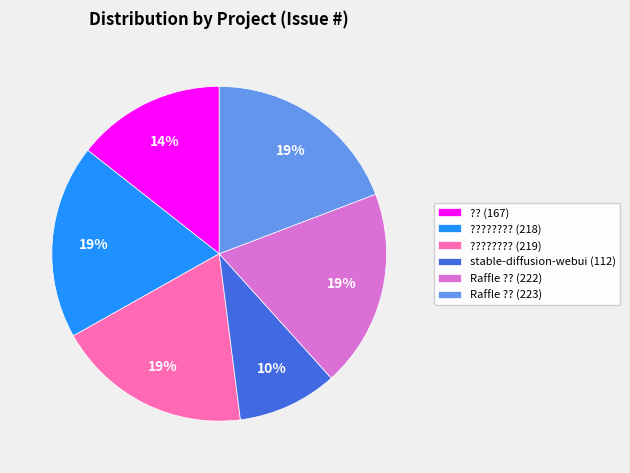

The Raffle ?? (222) slice represents 27% of the pie. True or false?

False